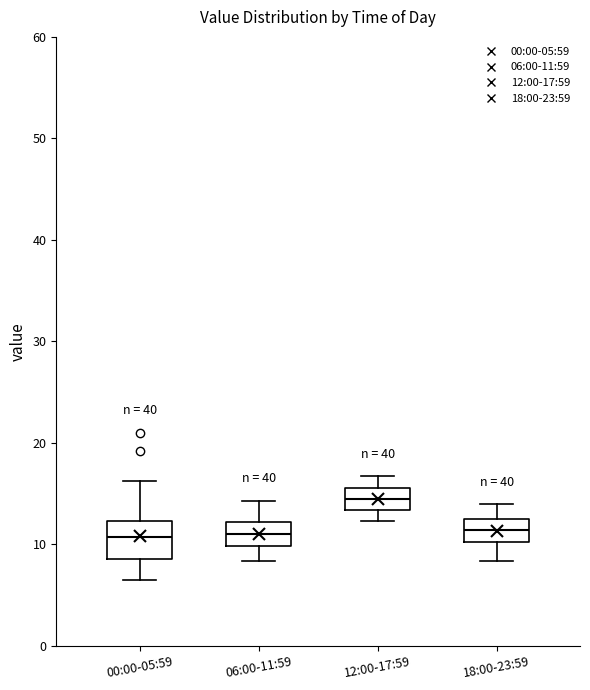

Reading left to right, transcribe this box plot: for each box, give where its median line is, the range the box spans, and where its two whiskers end, as read against the y-axis. The values are not printed on the chart, so give them approximately, as read against the axis.

00:00-05:59: median 11, box 9 to 12, whiskers 7 to 16
06:00-11:59: median 11, box 10 to 12, whiskers 8 to 14
12:00-17:59: median 14, box 13 to 16, whiskers 12 to 17
18:00-23:59: median 11, box 10 to 12, whiskers 8 to 14